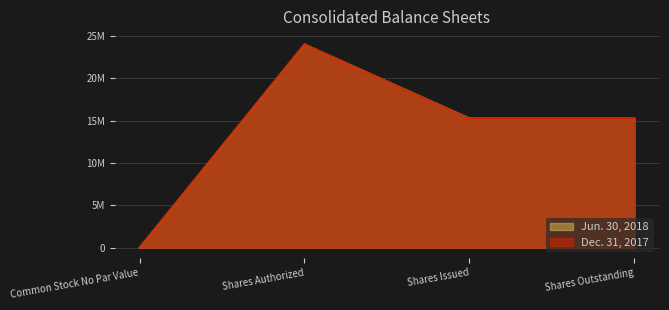

Rank the series by their average value, from lowest to highest.

Dec. 31, 2017, Jun. 30, 2018